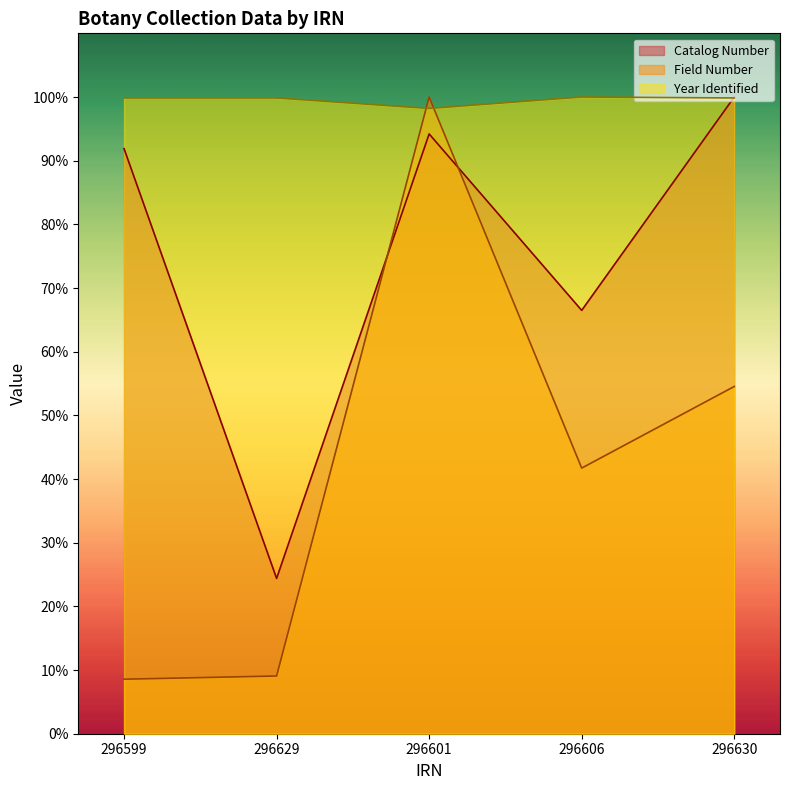

List the series in order of their overall mean, lowest first.

Field Number, Catalog Number, Year Identified